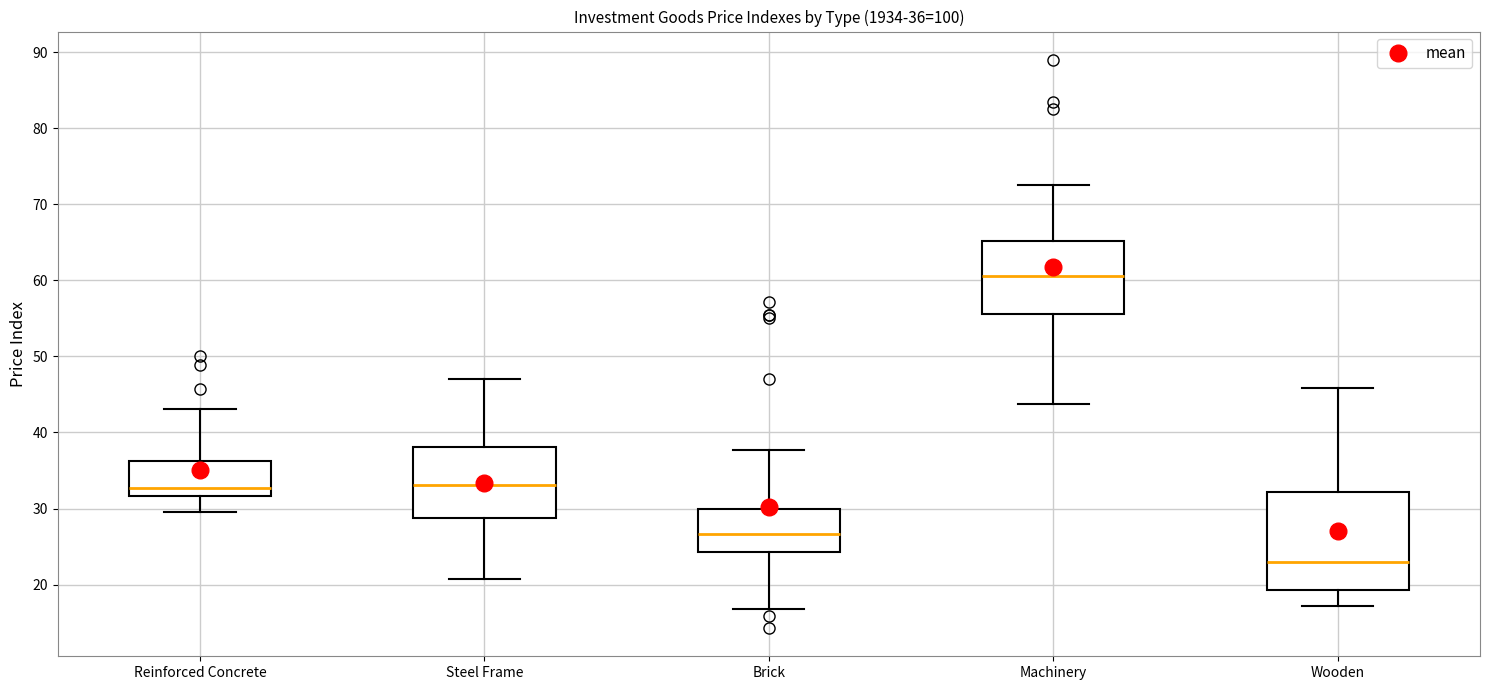

Comparing the boxes themselves (not the whiskers), which one is the tallest?

Wooden